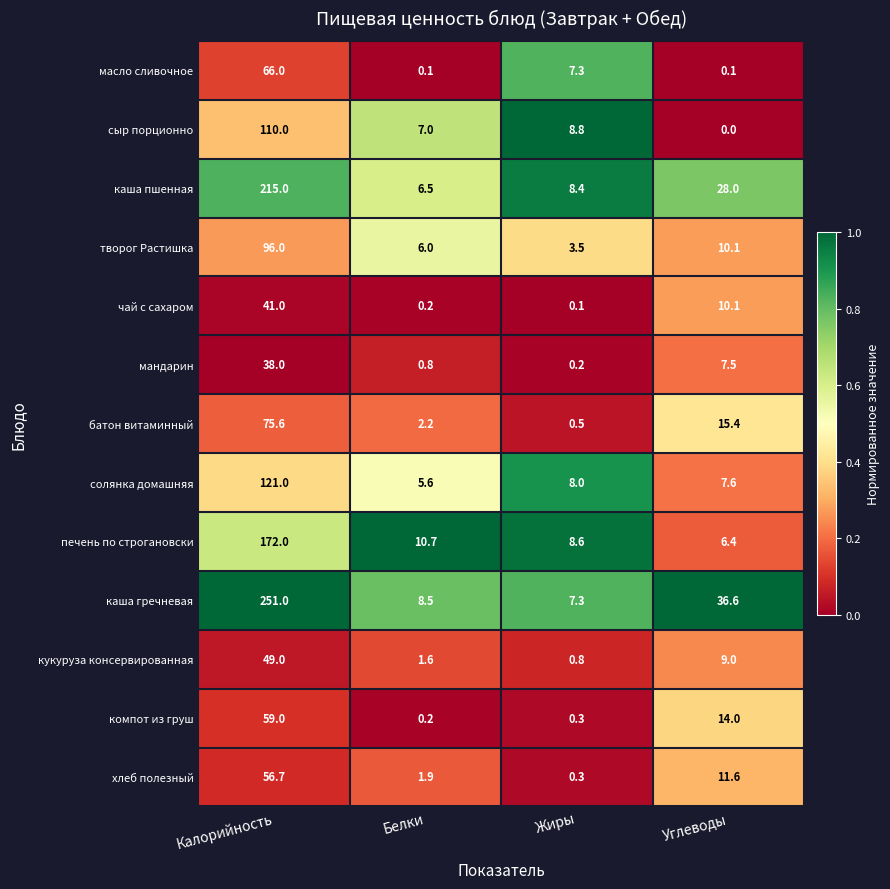

Which series changed the most between Калорийность and Углеводы?

каша гречневая